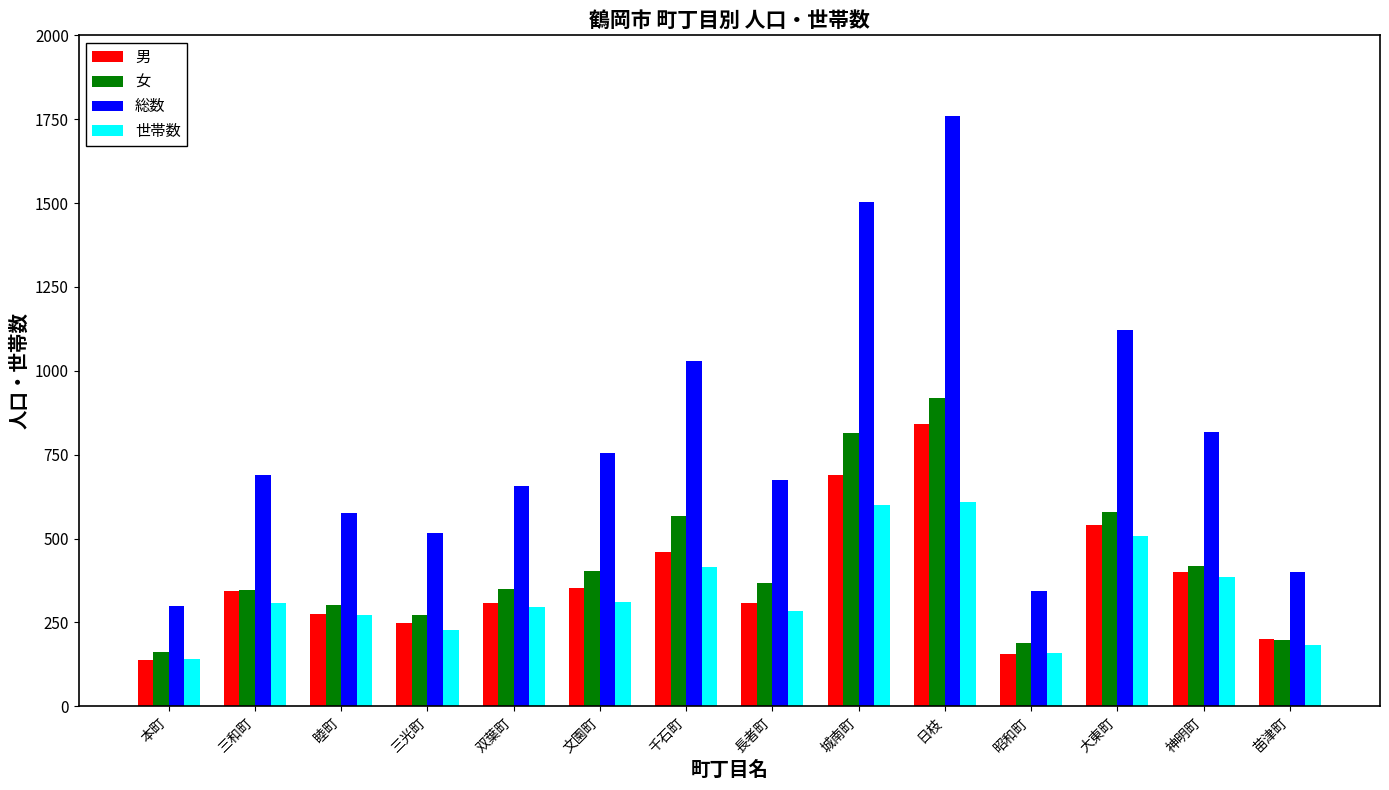

How many groups of bars are there?

14